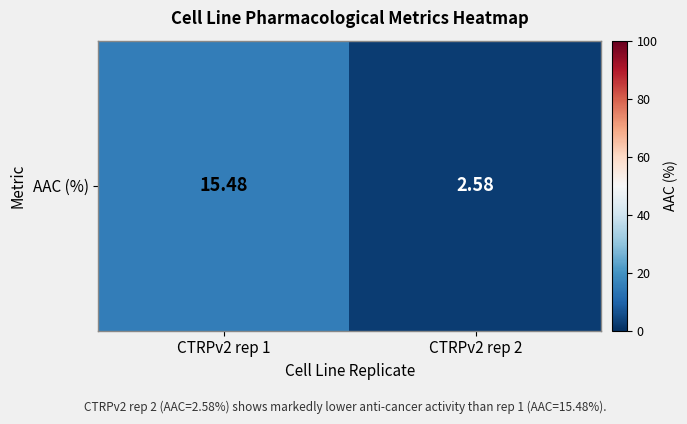

Count the number of data series in this chart.

1